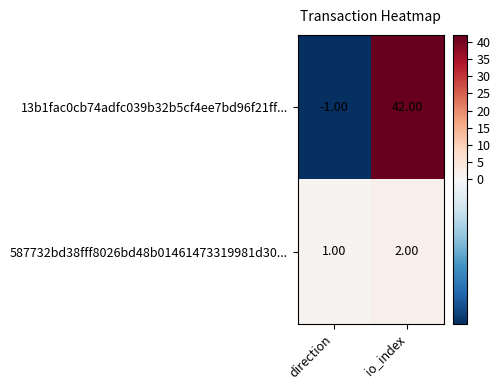

What is the sum of the 587732bd38fff8026bd48b01461473319981d30... values at io_index and direction?

3